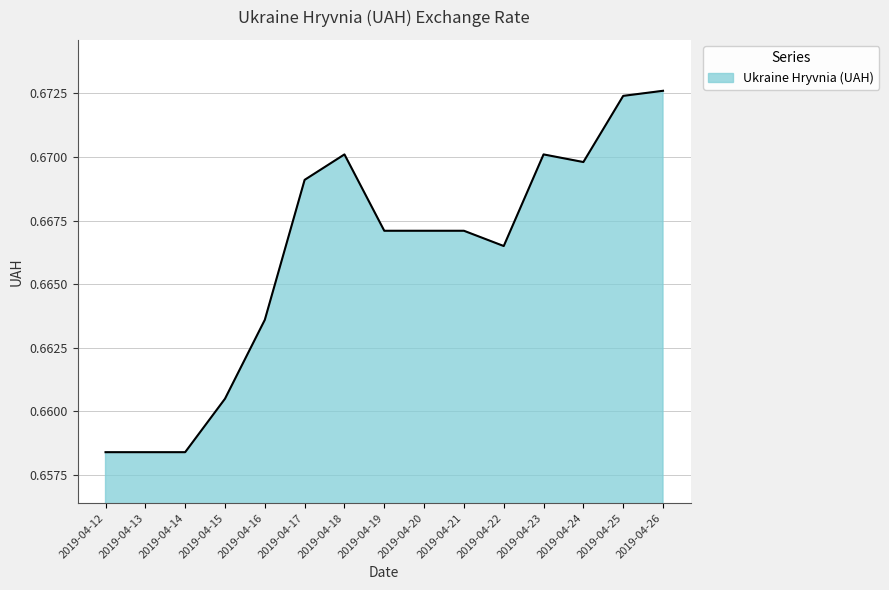

True or false: the data shows 1.2 at 2019-04-20.

False